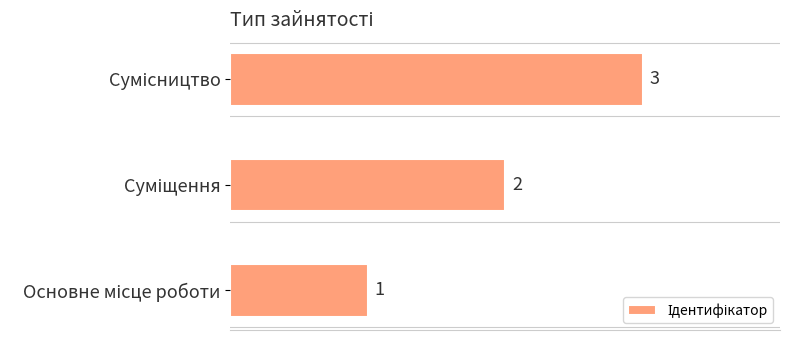

What is the maximum value shown in the chart?

3